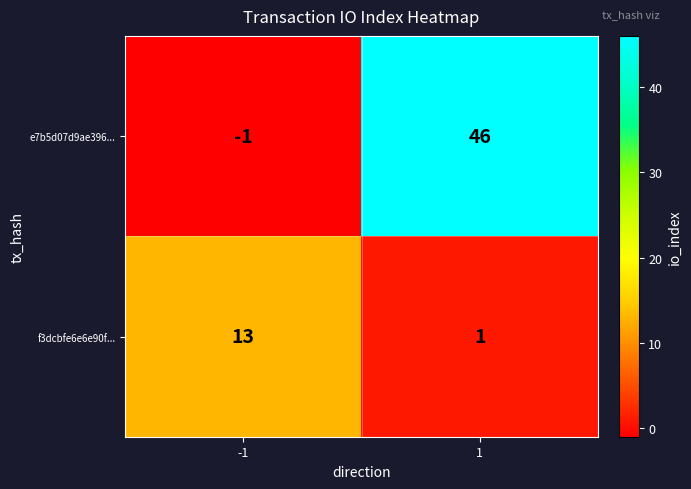

Read the f3dcbfe6e6e90f... value at -1.

13